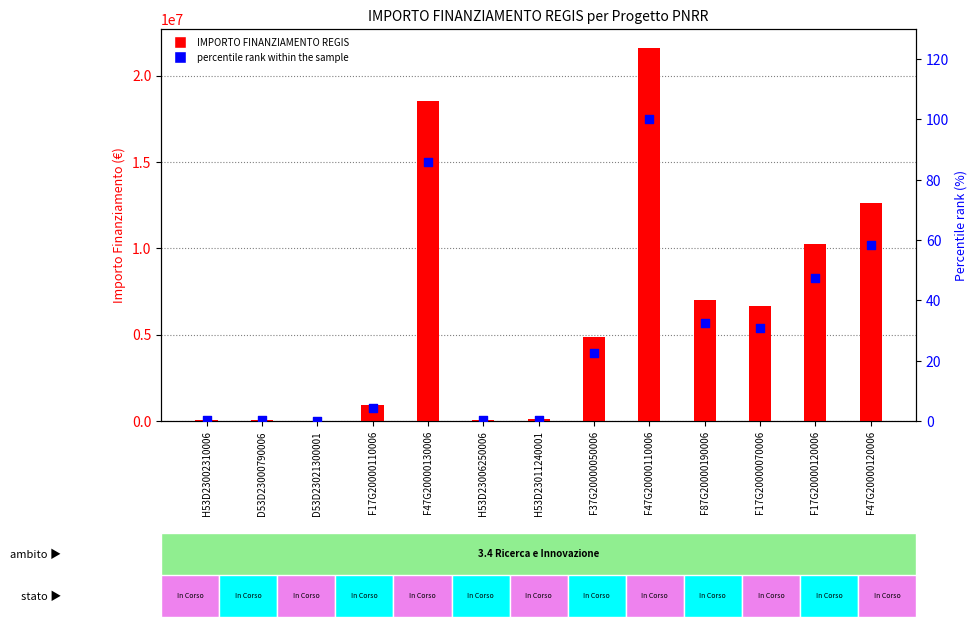

What are all the series names shown in the legend?

IMPORTO FINANZIAMENTO REGIS, percentile rank within the sample